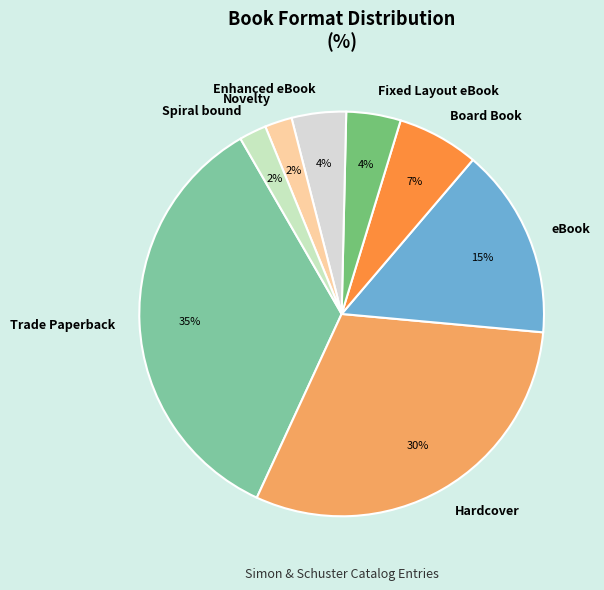

To the nearest percent, what is the difference between the Trade Paperback and Board Book slice percentages?

28%